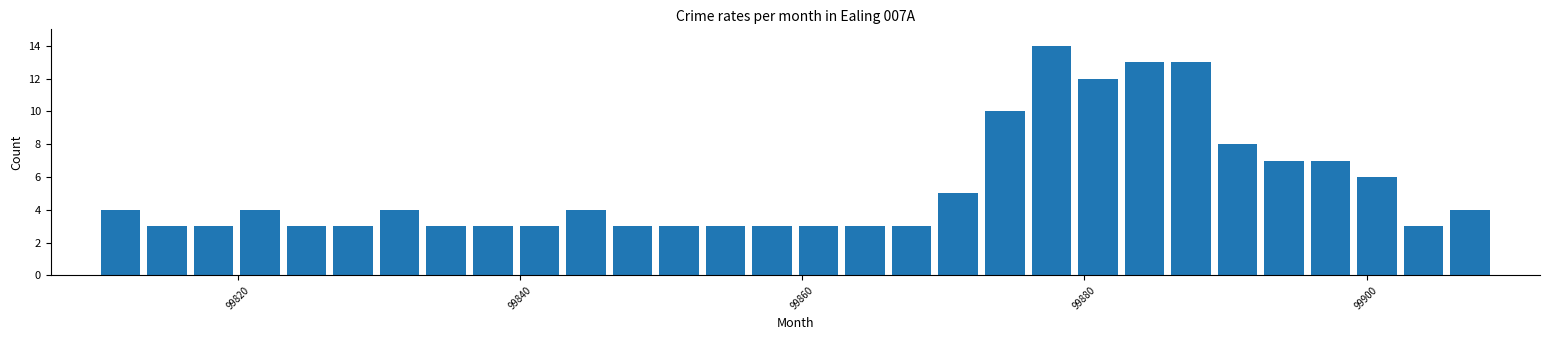

Around what value on the x-axis is the tallest bar? Give the approximate position of its centre, as read against the axis.

99878